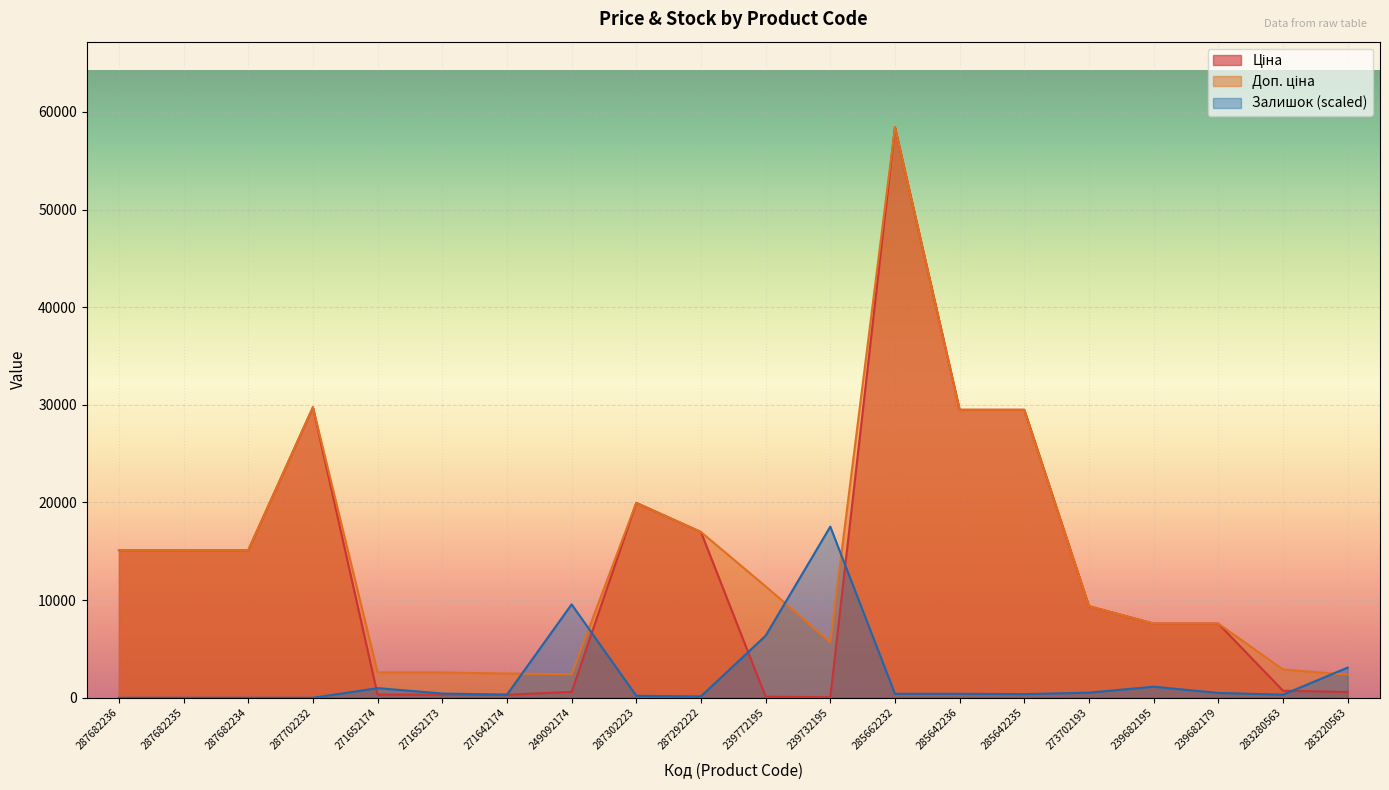

What is the difference between the second highest and second lowest values in the Доп. ціна series?

27332.4